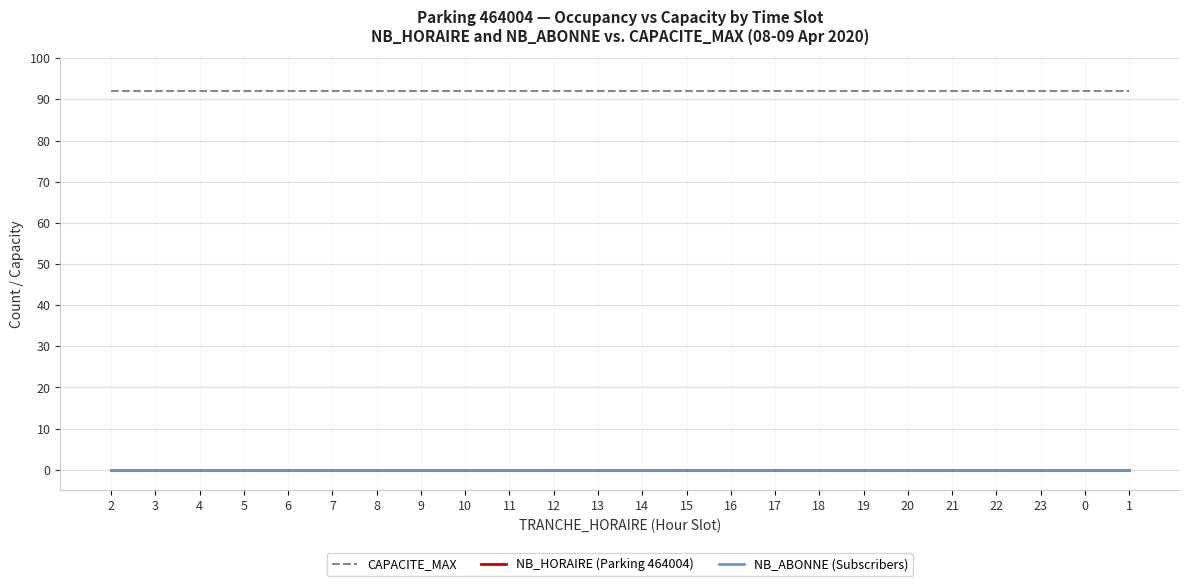

Does the chart display data point markers on the line(s)?

No